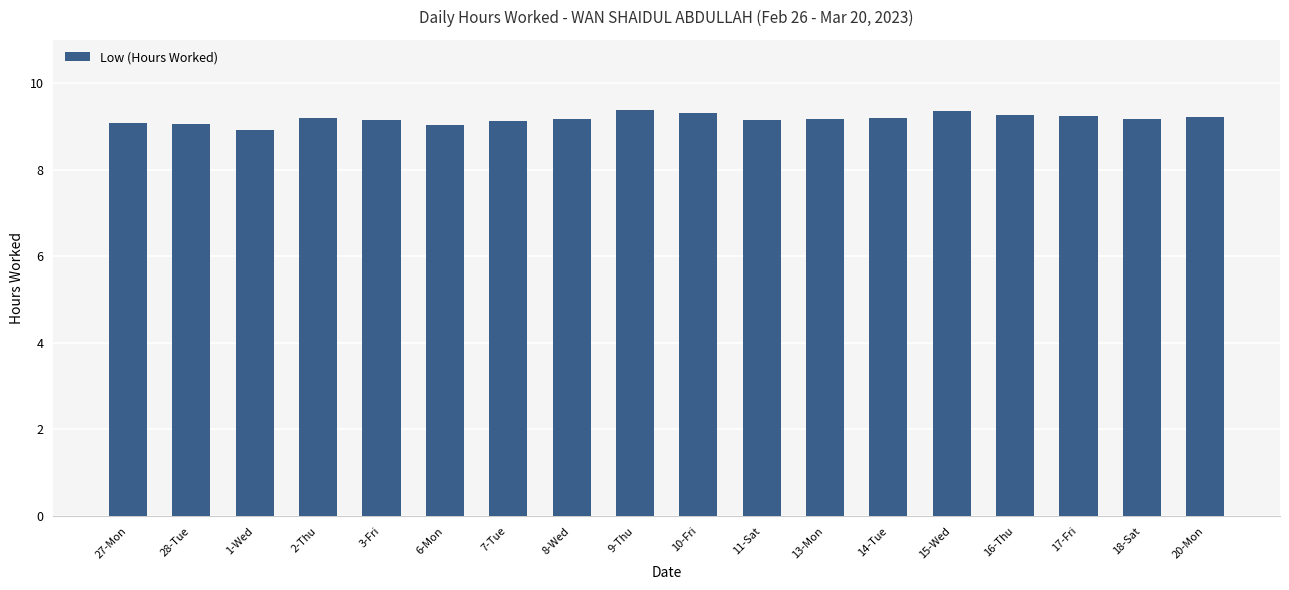

The chart shows a value of 16.1 at 9-Thu. True or false?

False